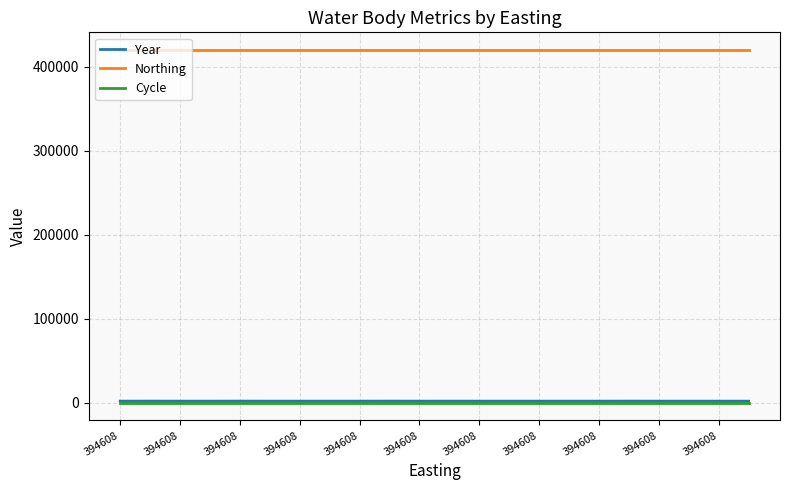

What is the maximum value shown in the chart?

419859